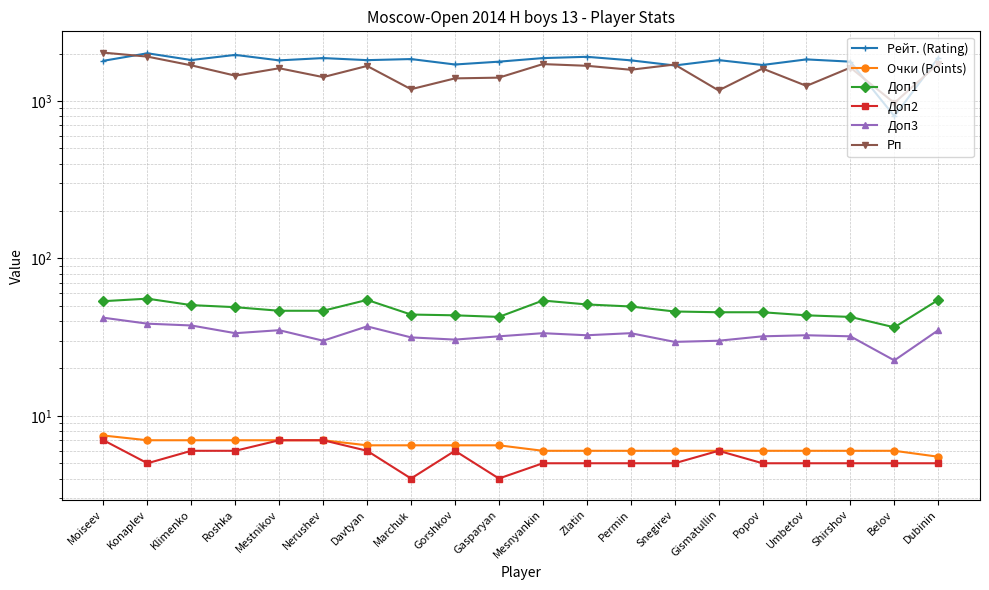

Reading right to left, list all the values displayed in this chart.

Рейт. (Rating): 1879.0	800.0	1776.0	1836.0	1692.0	1817.0	1680.0	1811.0	1907.0	1871.0	1776.0	1704.0	1845.0	1816.0	1872.0	1810.0	1961.0	1819.0	2008.0	1799.0
Очки (Points): 5.5	6.0	6.0	6.0	6.0	6.0	6.0	6.0	6.0	6.0	6.5	6.5	6.5	6.5	7.0	7.0	7.0	7.0	7.0	7.5
Доп1: 54.5	36.5	42.5	43.5	45.5	45.5	46.0	49.5	51.0	54.0	42.5	43.5	44.0	54.5	46.5	46.5	49.0	50.5	55.5	53.5
Доп2: 5.0	5.0	5.0	5.0	5.0	6.0	5.0	5.0	5.0	5.0	4.0	6.0	4.0	6.0	7.0	7.0	6.0	6.0	5.0	7.0
Доп3: 35.0	22.5	32.0	32.5	32.0	30.0	29.5	33.5	32.5	33.5	32.0	30.5	31.5	37.0	30.0	35.0	33.5	37.5	38.5	42.0
Рп: 1721.0	971.0	1628.0	1246.0	1606.0	1166.0	1703.0	1578.0	1672.0	1714.0	1406.0	1391.0	1187.0	1668.0	1417.0	1613.0	1447.0	1683.0	1912.0	2027.0